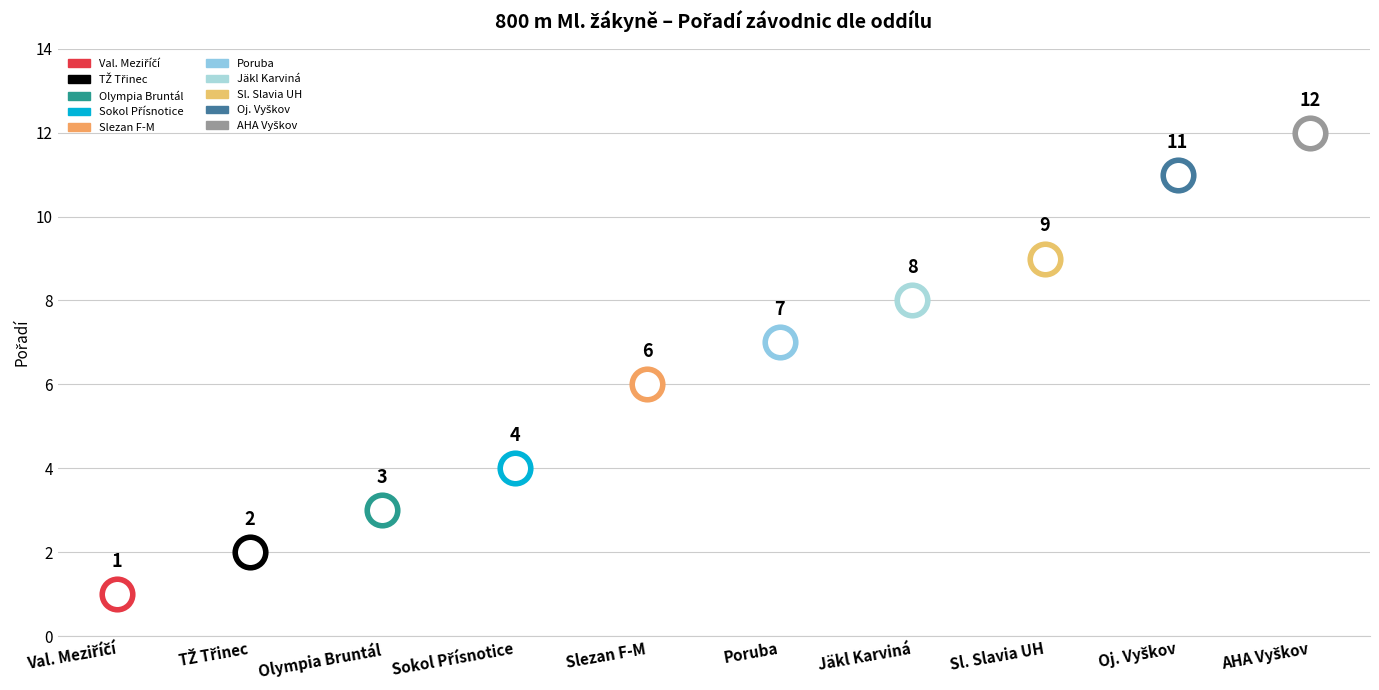

Which category has the lowest value across all series?

TJ Valašské Meziříčí